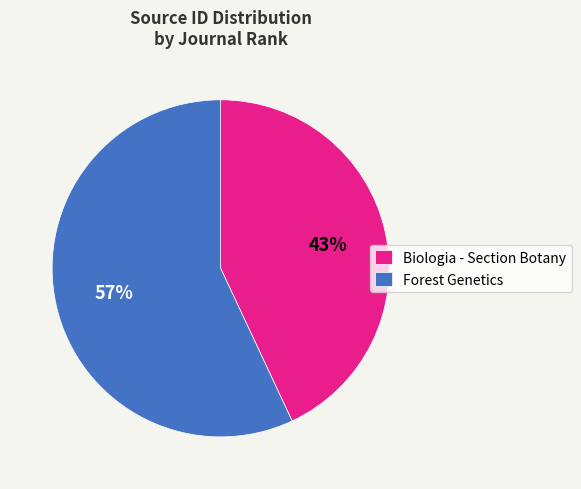

To the nearest percent, what portion does Biologia - Section Botany represent?

43%